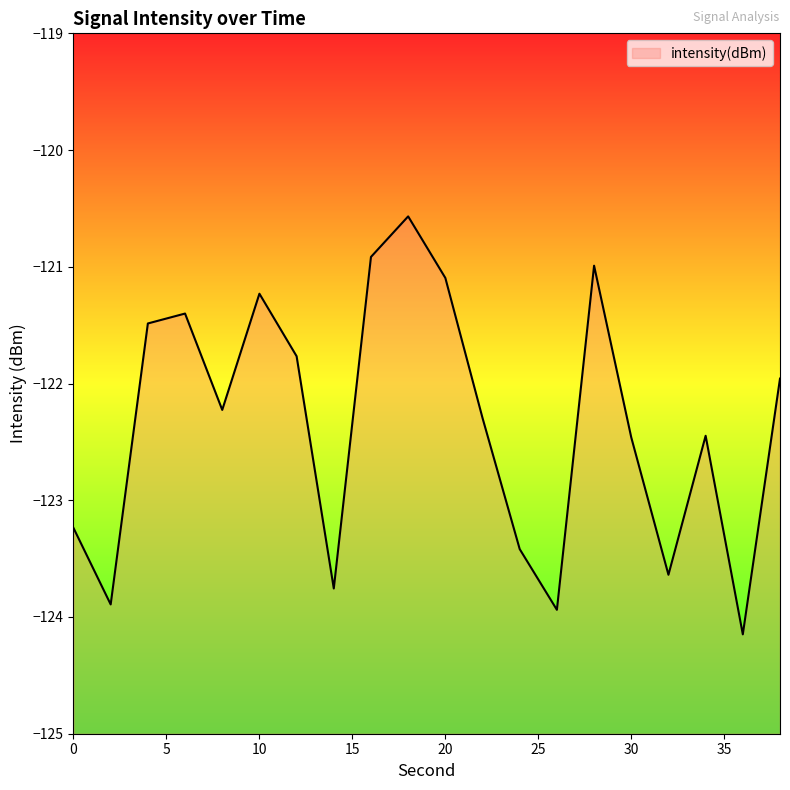

Reading left to right, list all the values displayed in this chart.

-123.2	-123.9	-121.5	-121.4	-122.2	-121.2	-121.8	-123.8	-120.9	-120.6	-121.1	-122.3	-123.4	-123.9	-121.0	-122.5	-123.6	-122.4	-124.1	-122.0